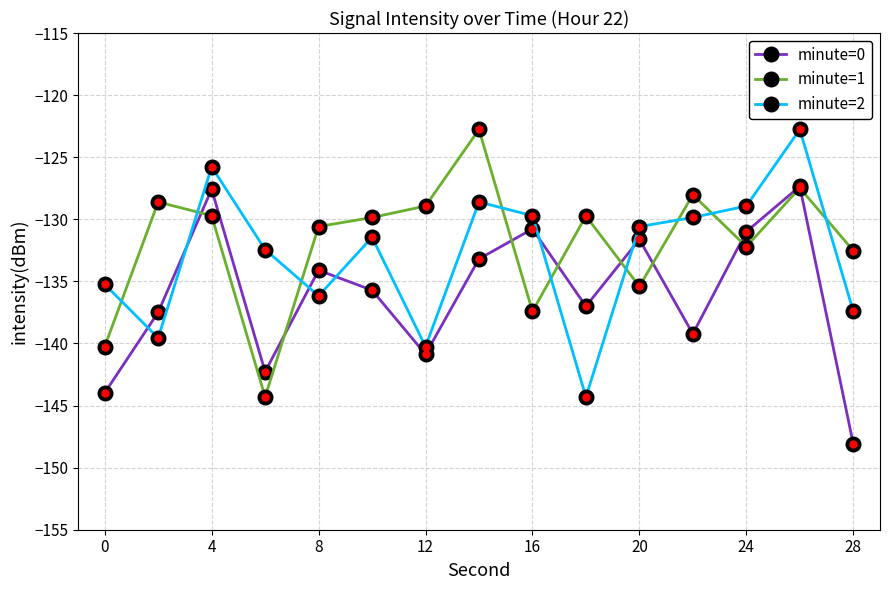

True or false: minute=0 has more than 2 points higher than both neighbors.

True